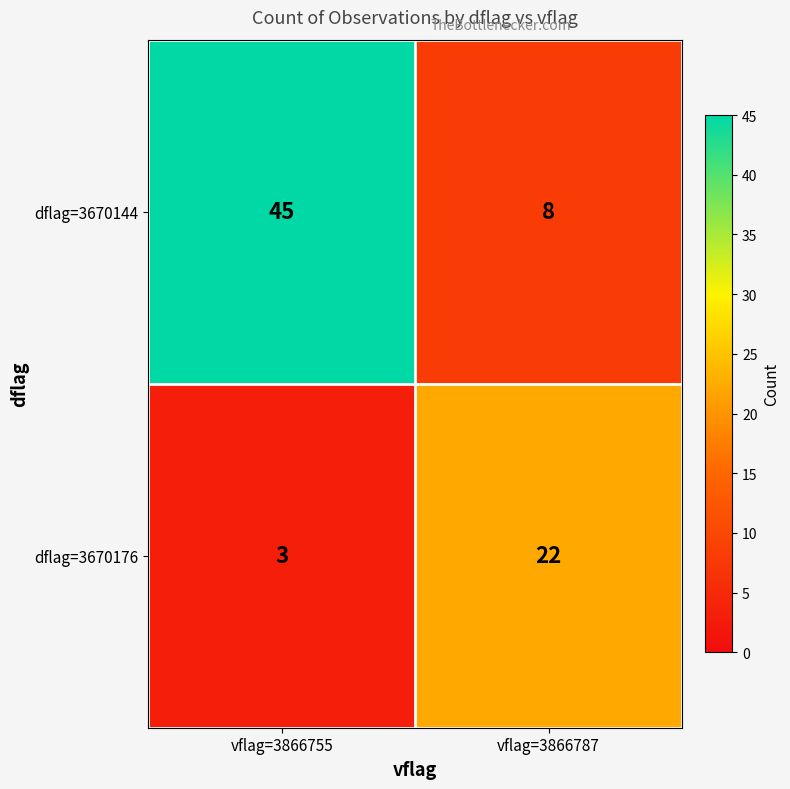

Which series has the largest range (max minus min)?

dflag=3670144